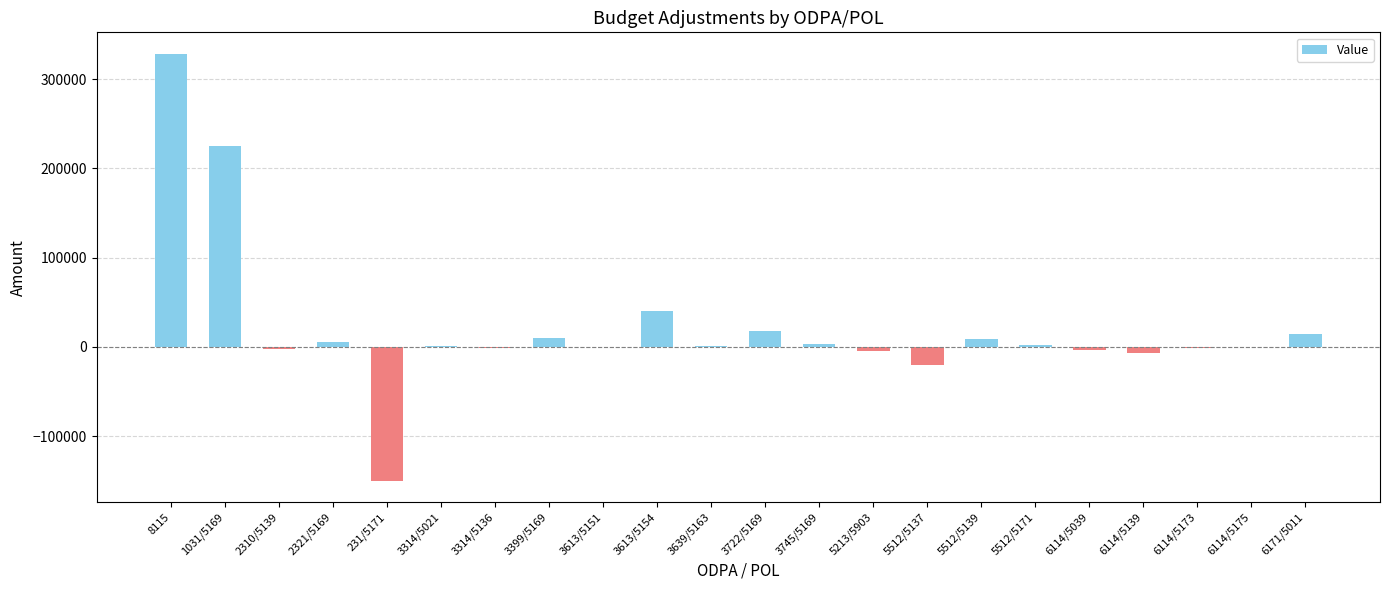

At which label is the value closest to 89227?

3613/5154